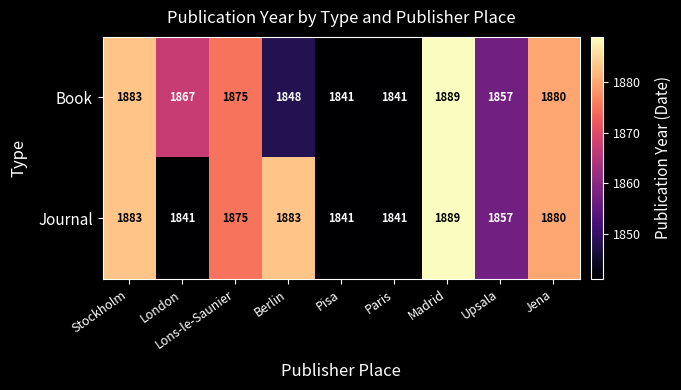

What is the total value across all series at Jena?

3760